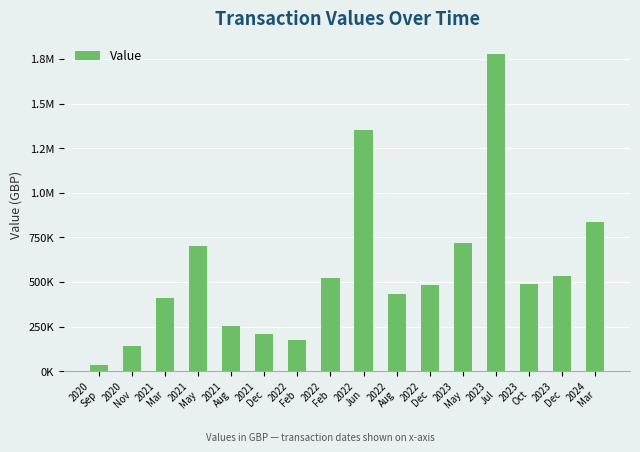

Is it true that the value at 2022
Feb is 301572.8?

False